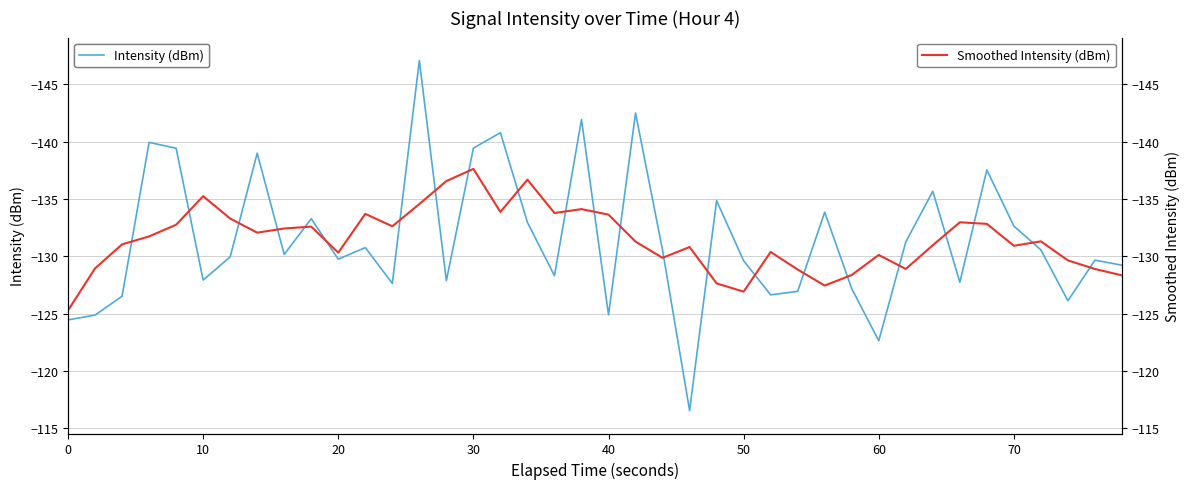

True or false: Intensity (dBm) has a value of -32.6 at 30.

False